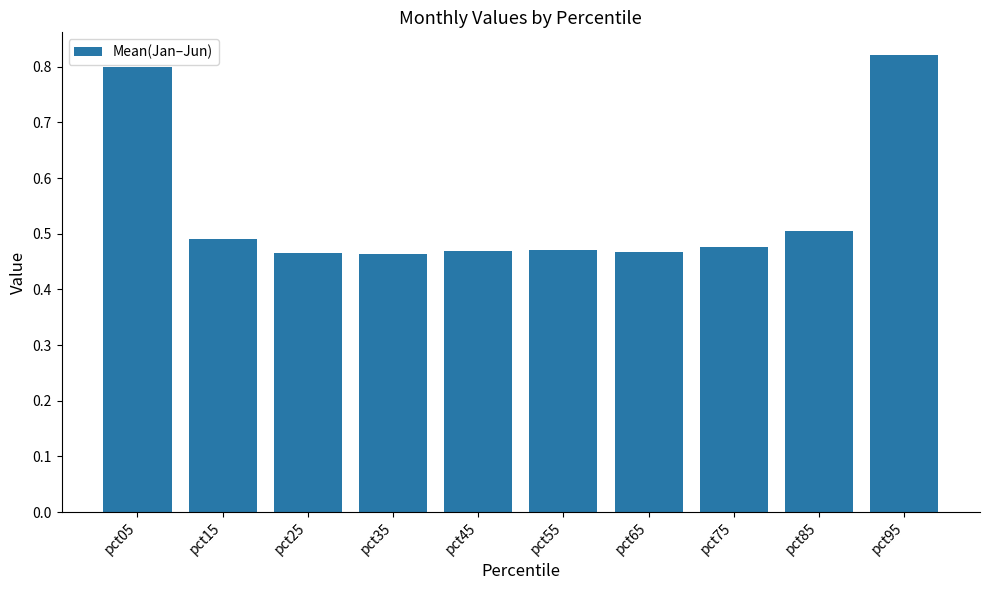

True or false: the data shows 0.5 at pct35.

True